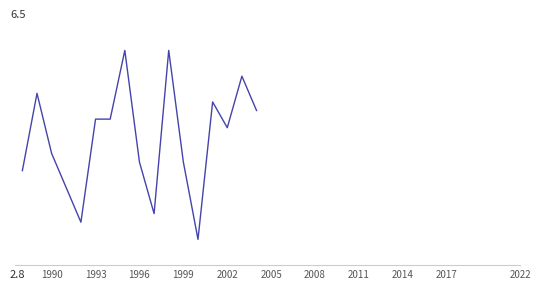

Does the chart display data point markers on the line(s)?

No